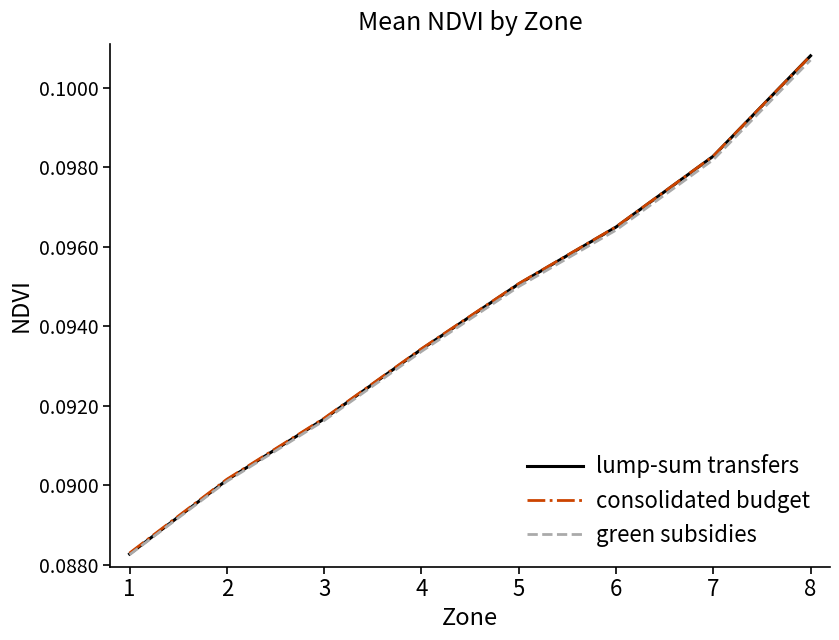

Which label corresponds to the largest value in the chart?

8